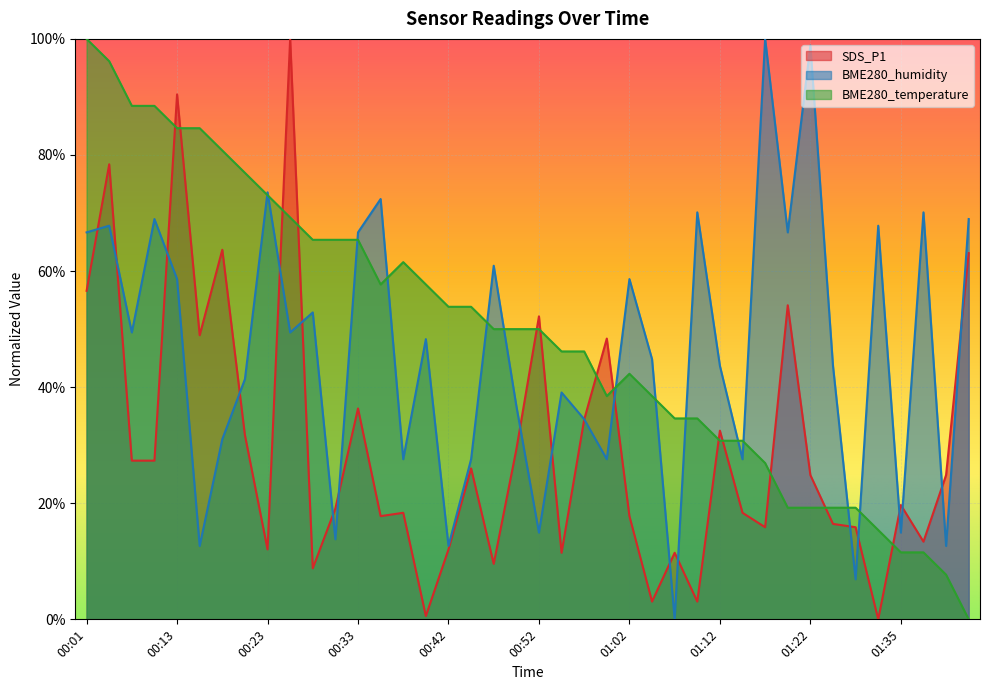

How many interior local peaks does the BME280_humidity series have?

14